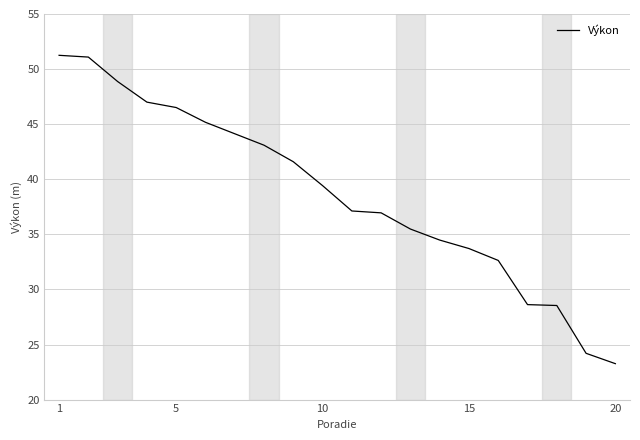

What is the difference between the maximum and minimum values?

28.0